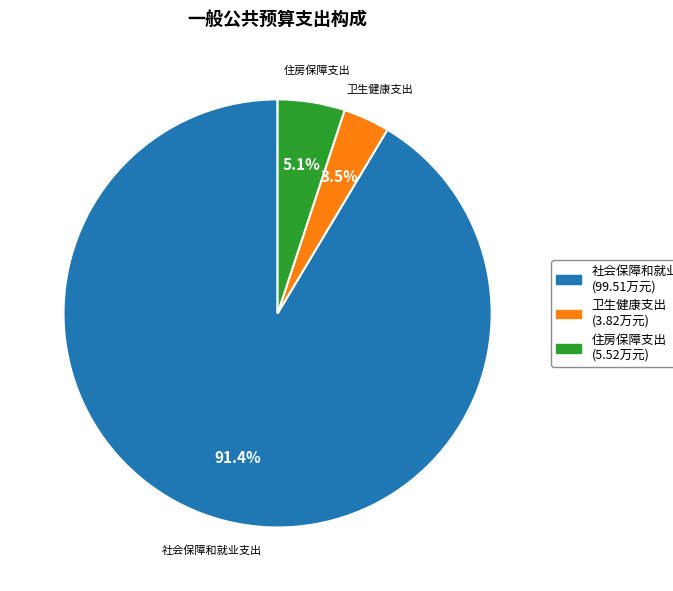

Which has a higher value, 住房保障支出 (5.52万元) or 社会保障和就业支出 (99.51万元)?

社会保障和就业支出 (99.51万元)